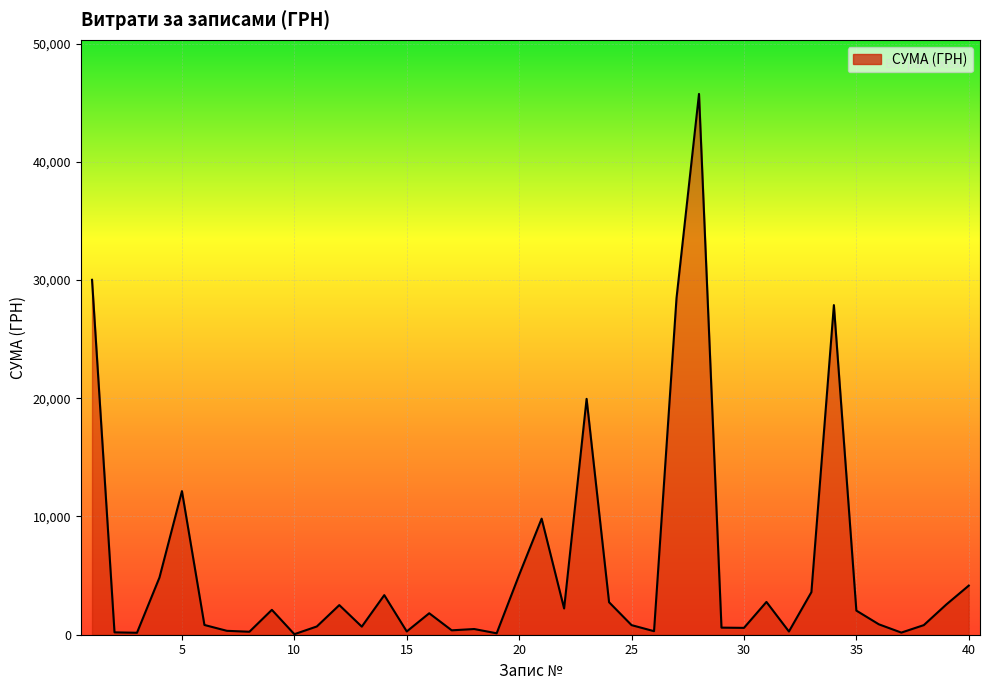

What is the difference between the maximum and minimum values?

45694.4